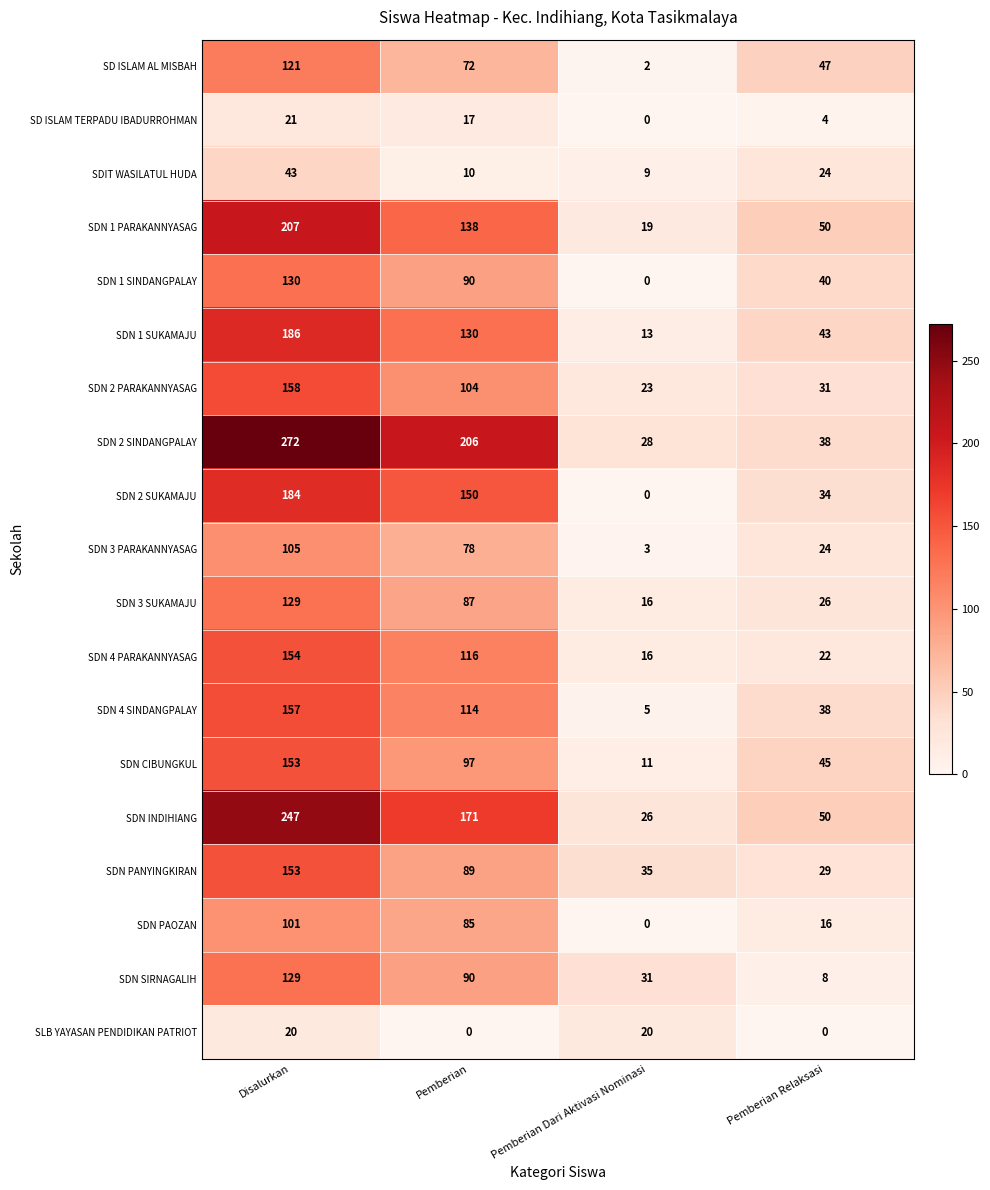

The SDN PANYINGKIRAN series shows 89 at Pemberian. True or false?

True